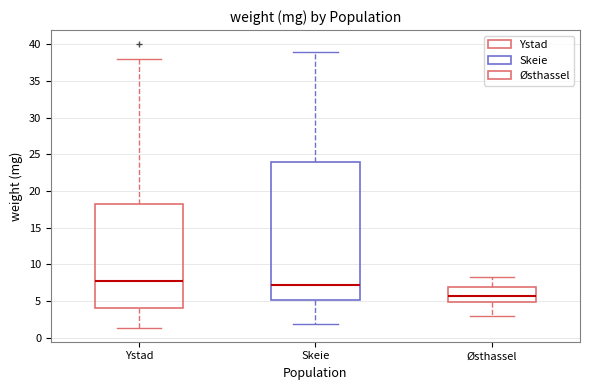

Which box has the lowest median line?

Østhassel